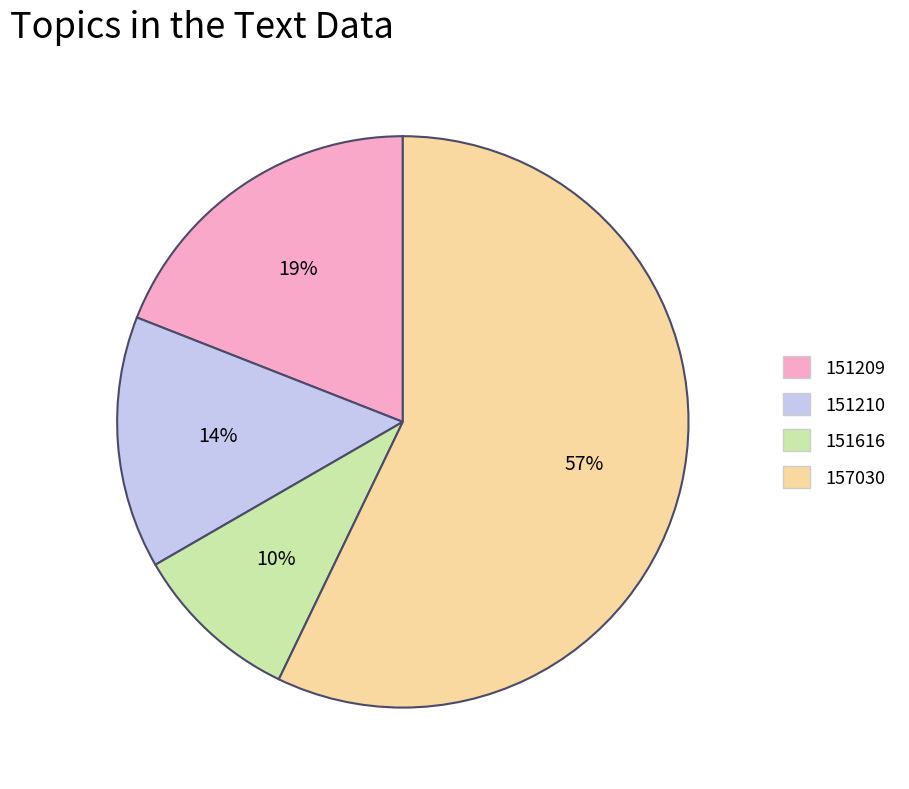

Between 151616 and 151209, which is larger?

151209